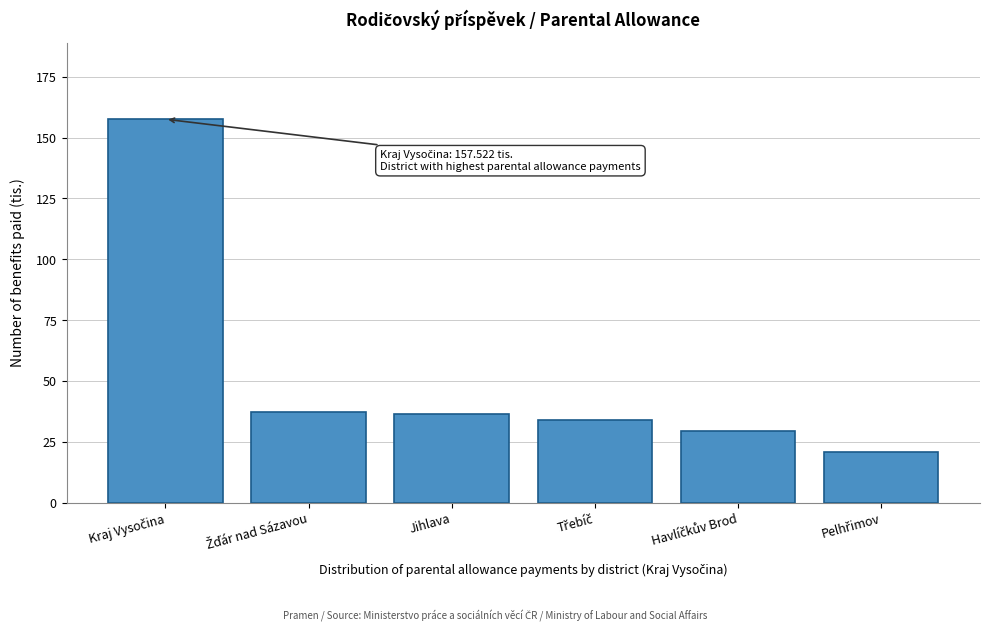

What is the maximum value shown in the chart?

157.5